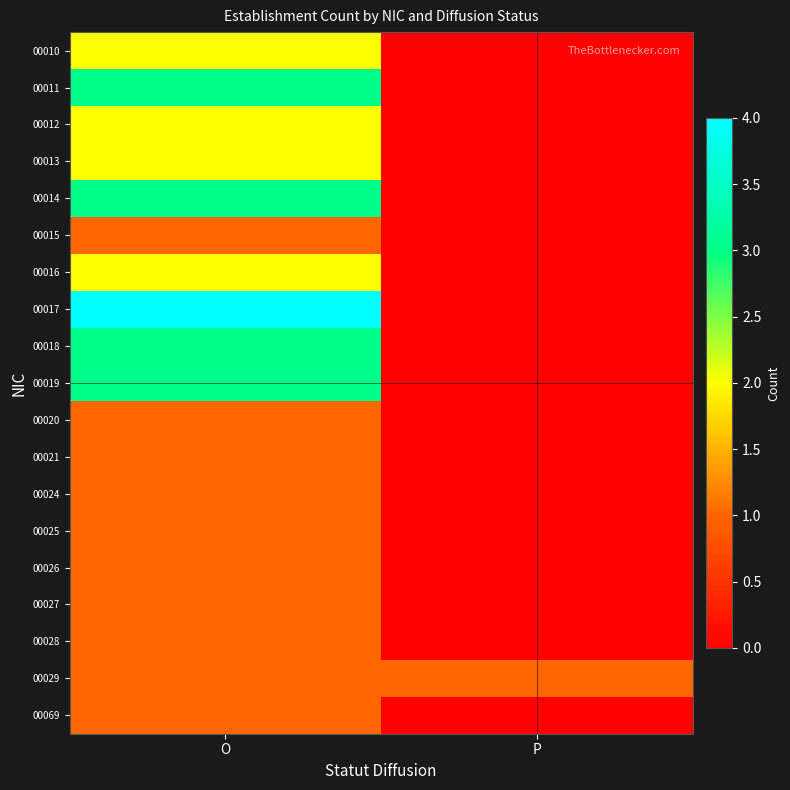

Which series has the largest total across all categories?

00017